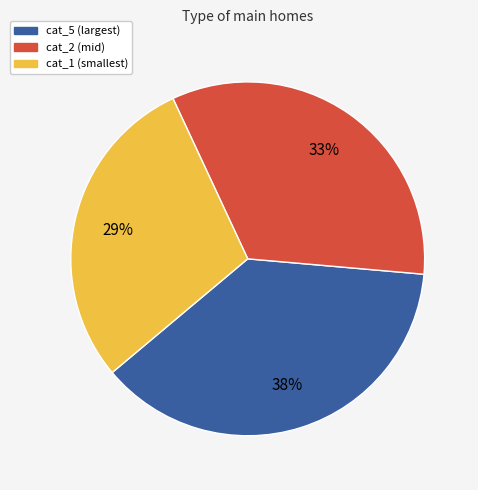

To the nearest percent, what is the average slice percentage?

33%